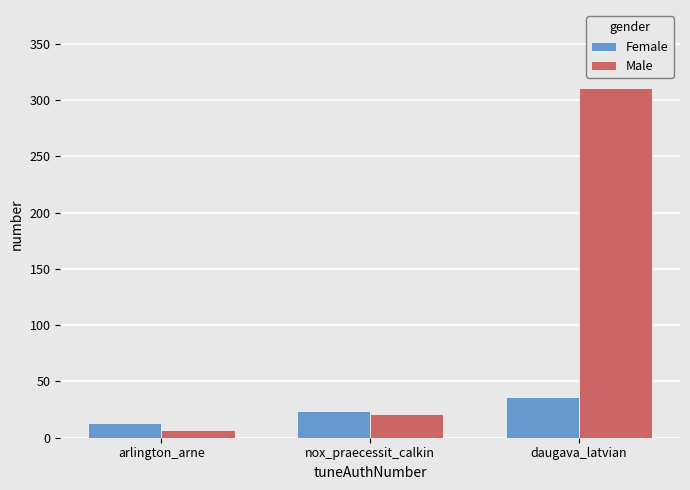

Are the bars grouped side by side (vs. stacked)?

Yes